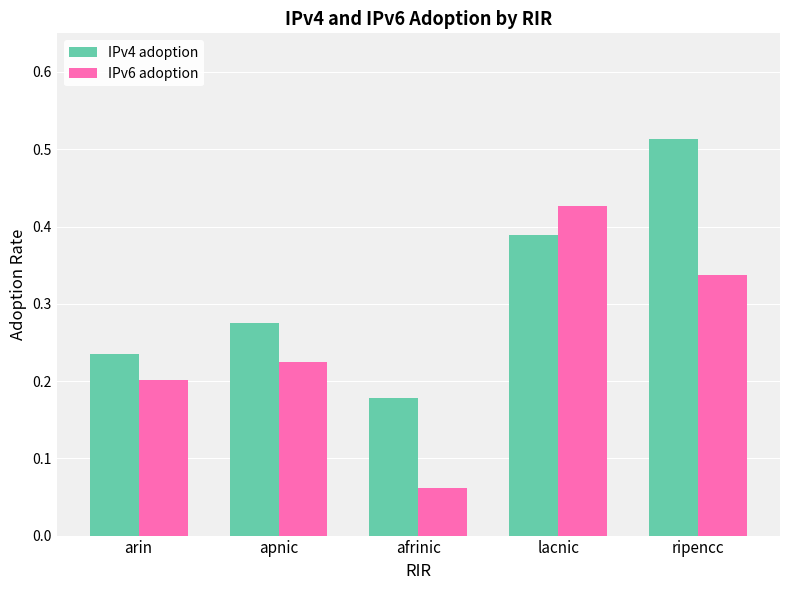

At which label is IPv6 adoption closest to 0?

afrinic